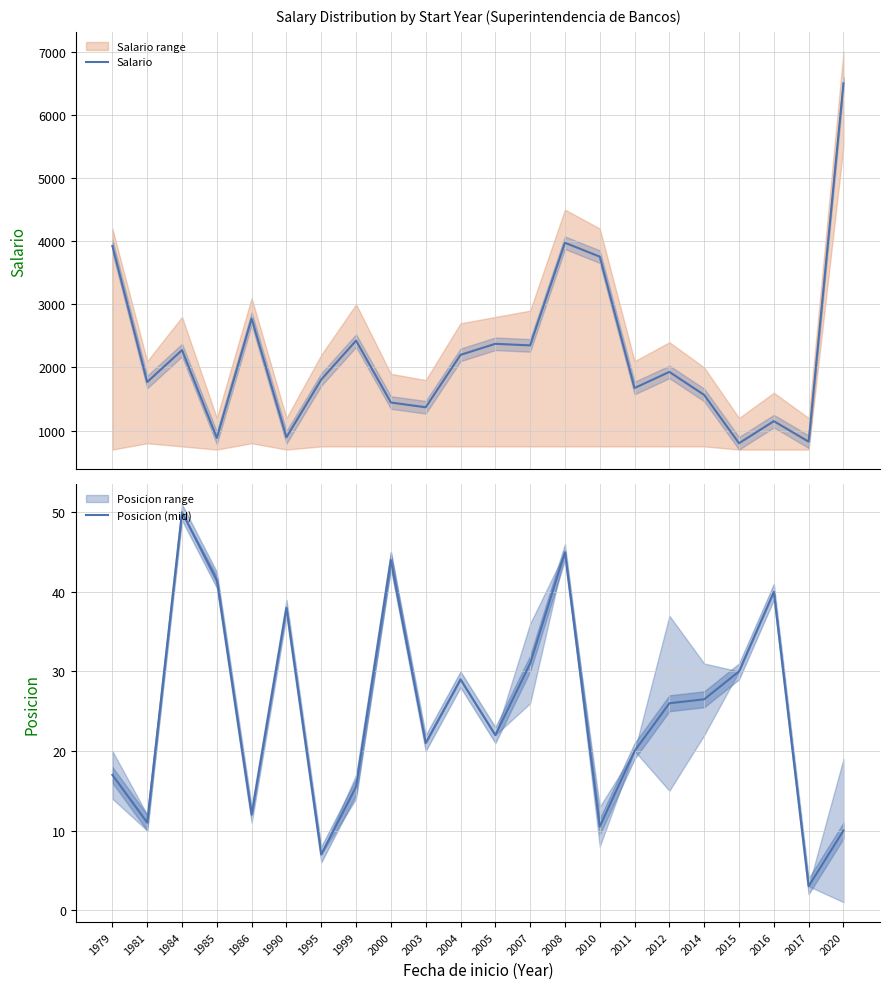

Which series has the widest spread of values?

Salario